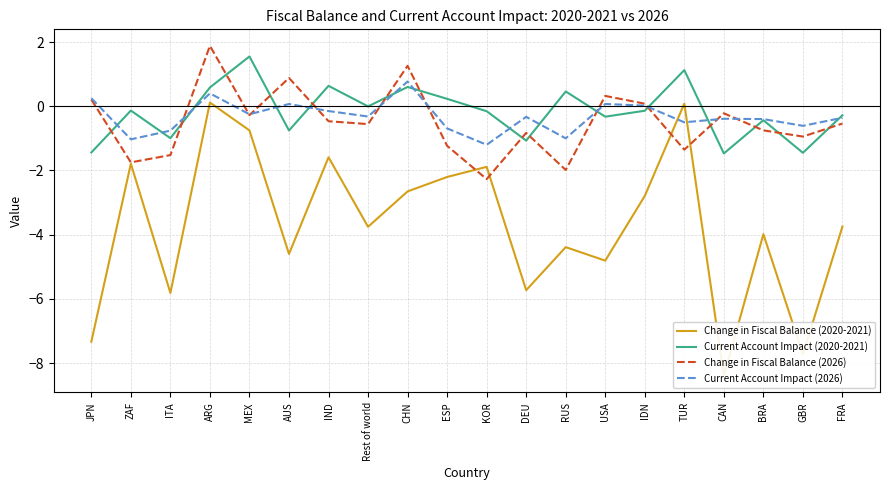

Which series has the widest spread of values?

Change in Fiscal Balance (2020-2021)